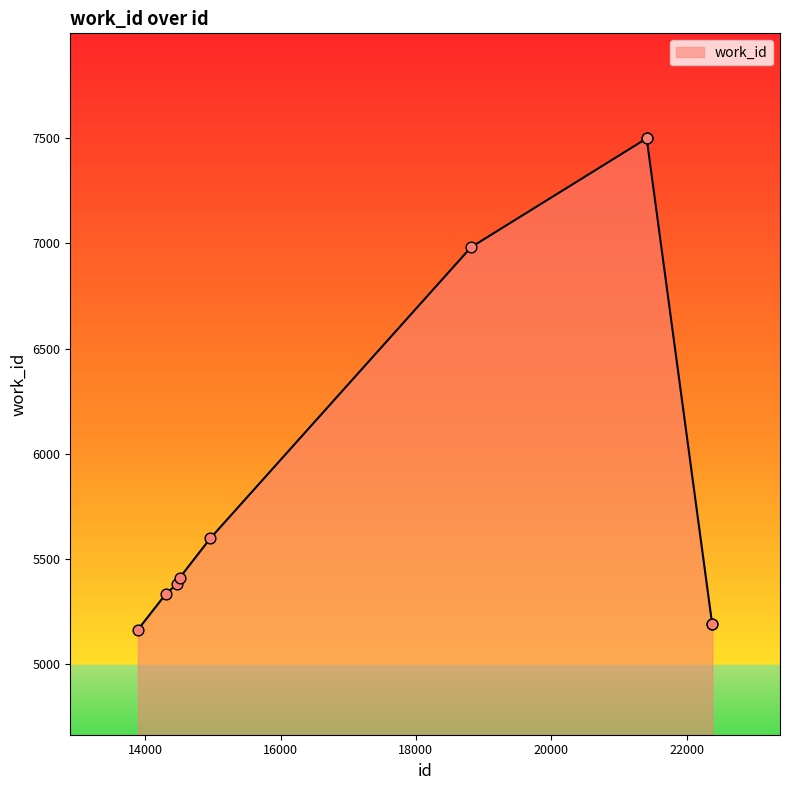

What is the minimum value shown in the chart?

5164